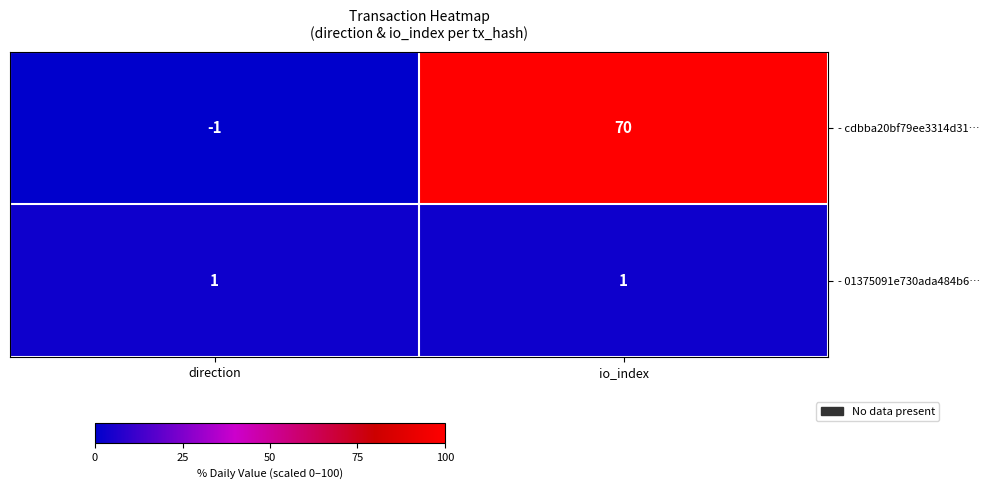

Rank the series by their average value, from highest to lowest.

- cdbba20bf79ee3314d31…, - 01375091e730ada484b6…